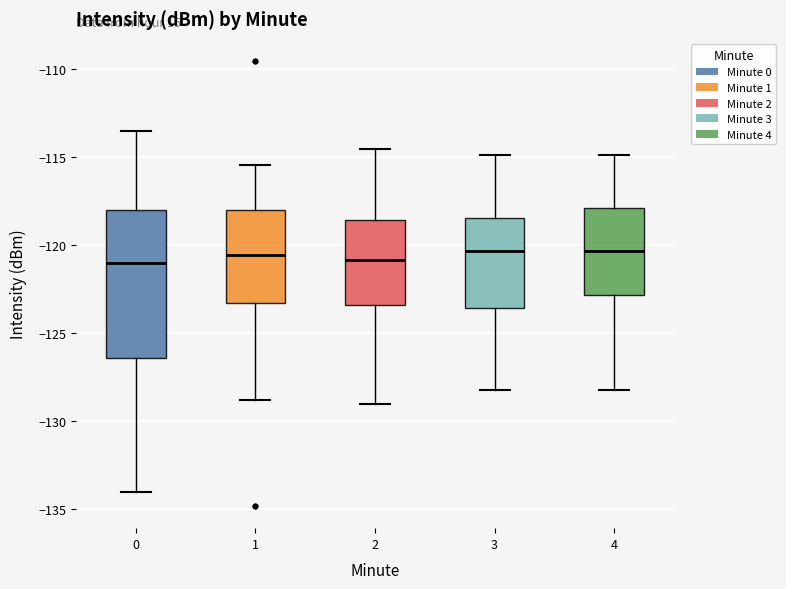

Reading left to right, read every box against the y-axis: the position of its median line, the range the box covers, and the ends of its whiskers. The values are not printed on the chart, so give them approximately, as read against the axis.

0: median -121.0, box -126.5 to -118.0, whiskers -134.0 to -113.5
1: median -120.5, box -123.5 to -118.0, whiskers -129.0 to -115.5
2: median -121.0, box -123.5 to -118.5, whiskers -129.0 to -114.5
3: median -120.5, box -123.5 to -118.5, whiskers -128.0 to -115.0
4: median -120.5, box -123.0 to -118.0, whiskers -128.0 to -115.0